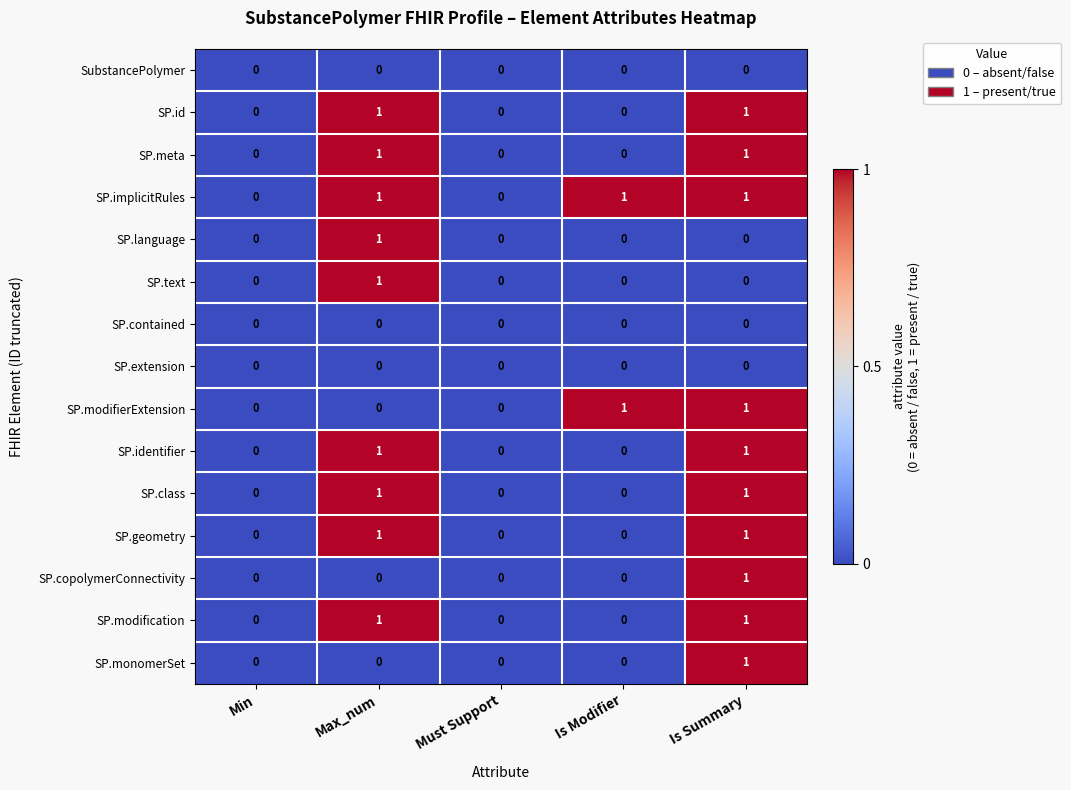

What is the greatest value displayed?

1